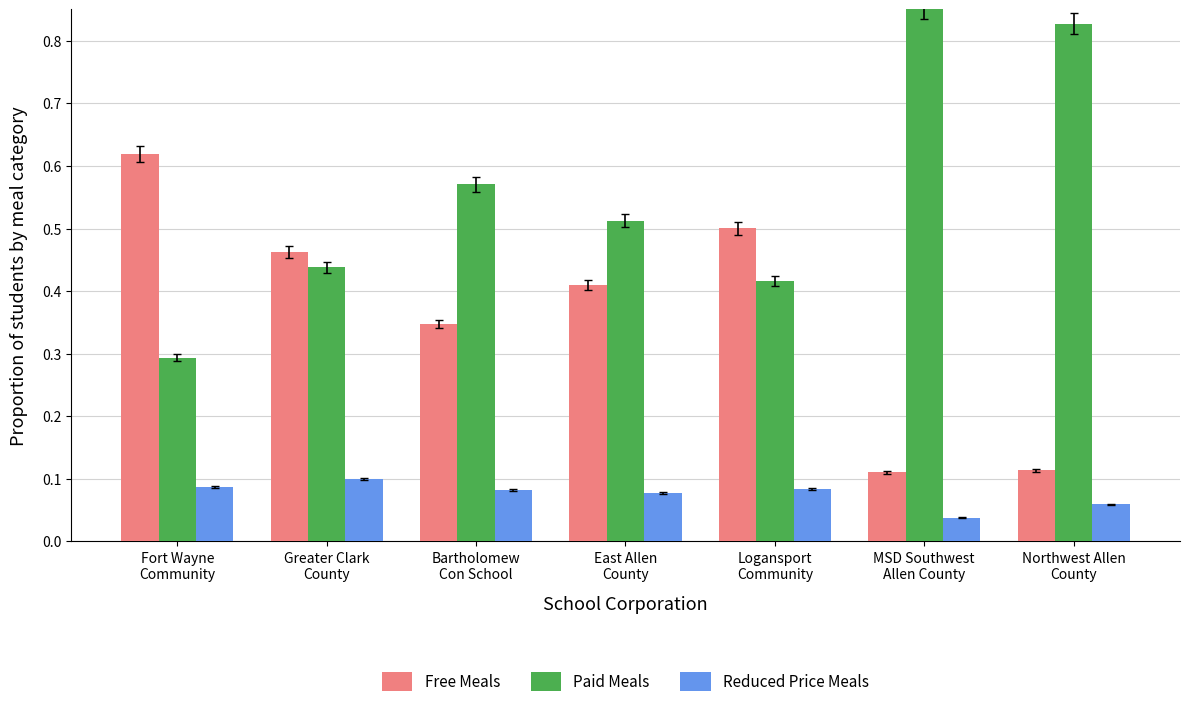

Which label corresponds to the largest value in the chart?

MSD Southwest
Allen County